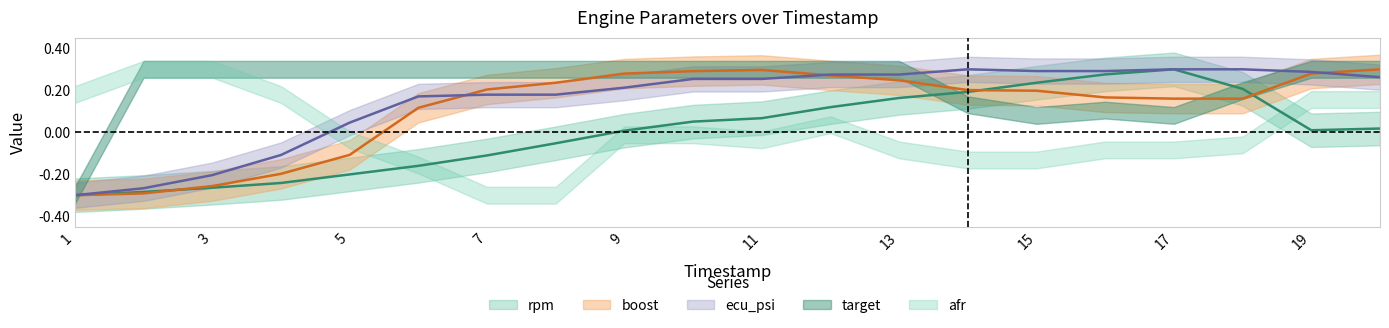

Which series has the largest total across all categories?

ecu_psi